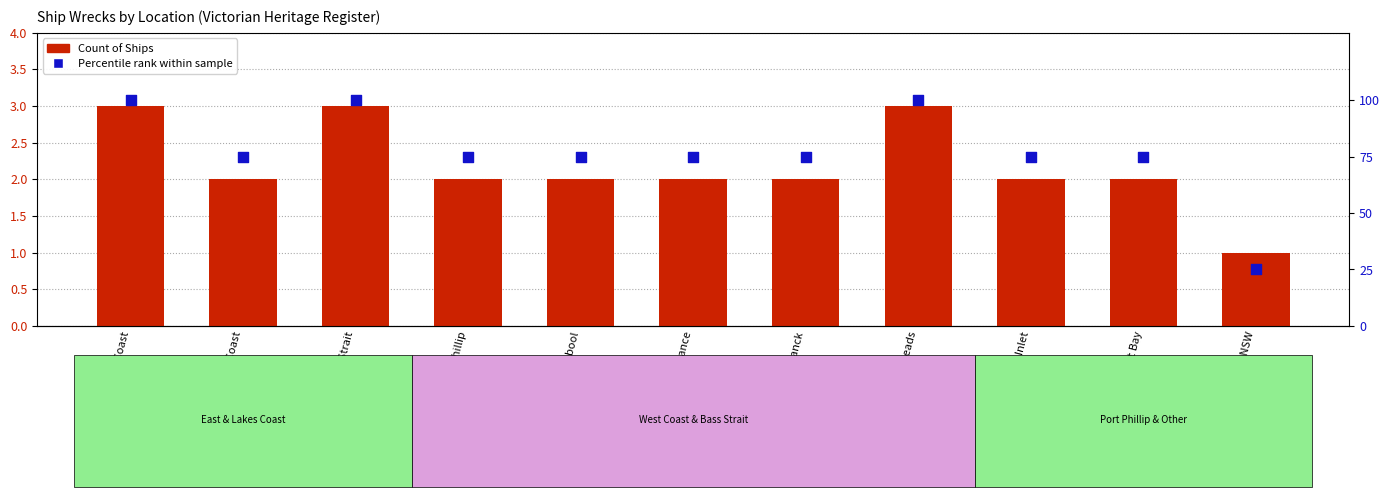

What are all the series names shown in the legend?

Count of Ships, Percentile rank within sample